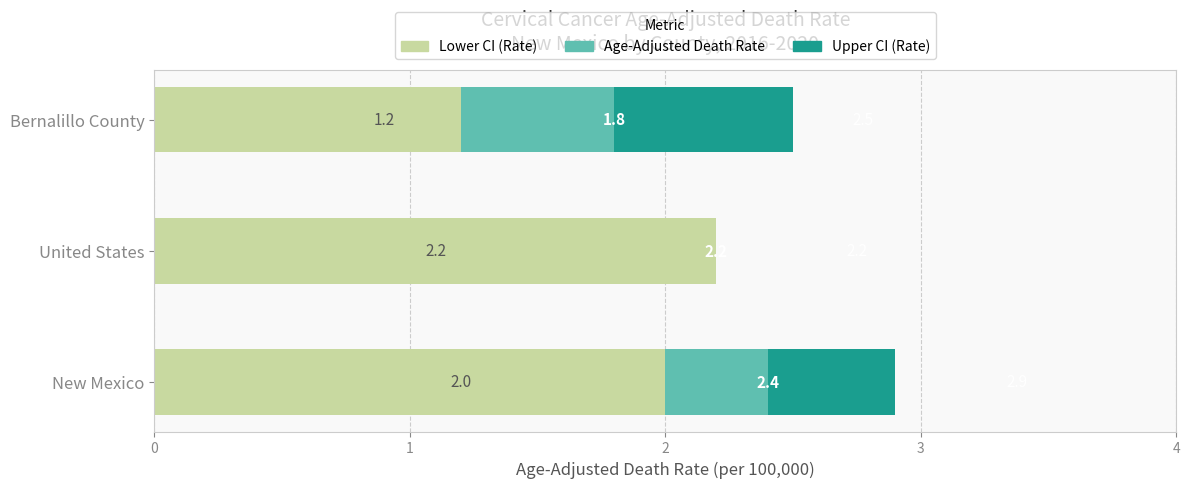

Read the Lower CI (Rate) value at New Mexico.

2.0